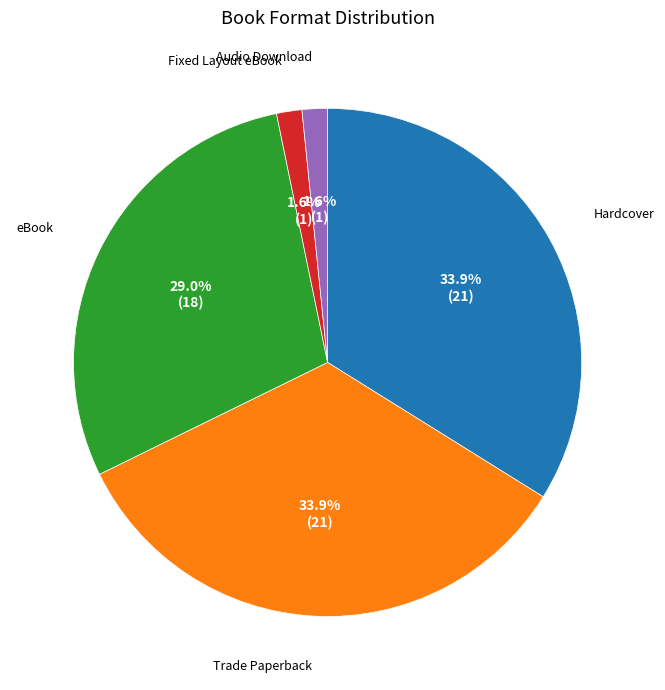

Is there any slice that represents more than half of the pie?

No